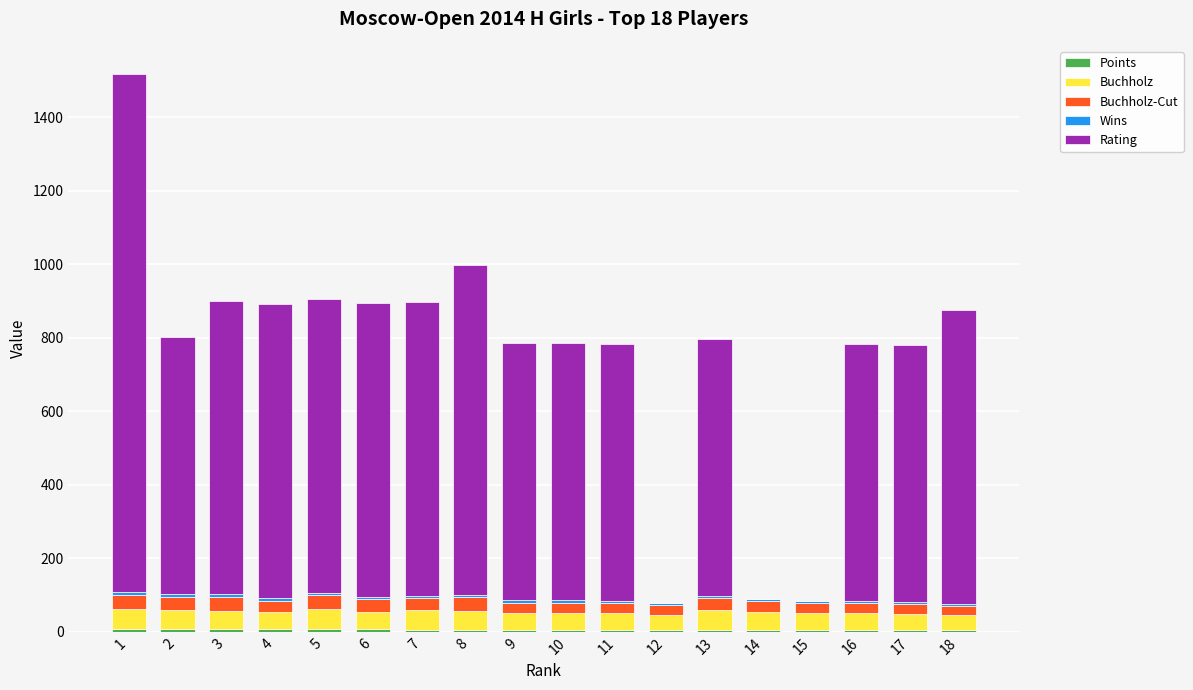

At which label is Points closest to 6?

7